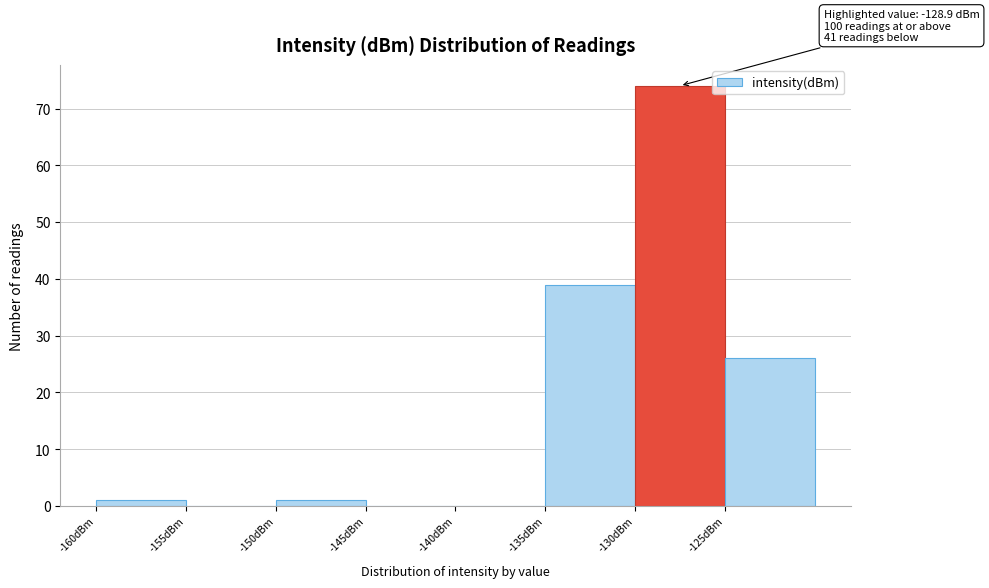

Which range on the x-axis has the tallest bar?

-130 to -125